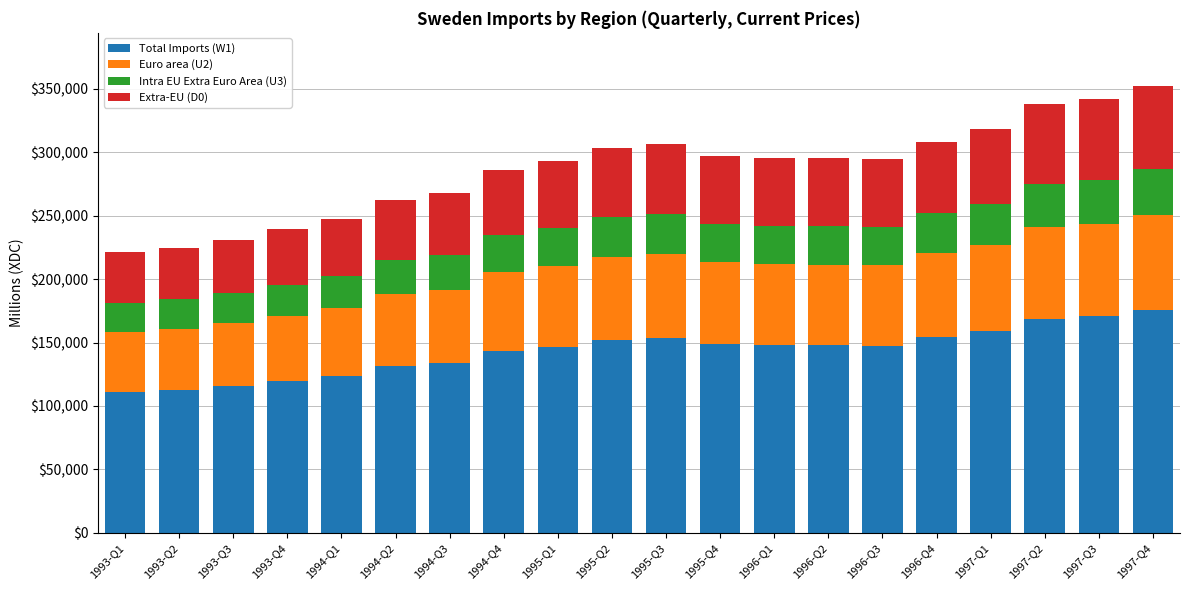

The value of Total Imports (W1) at 1995-Q2 is 264901. True or false?

False